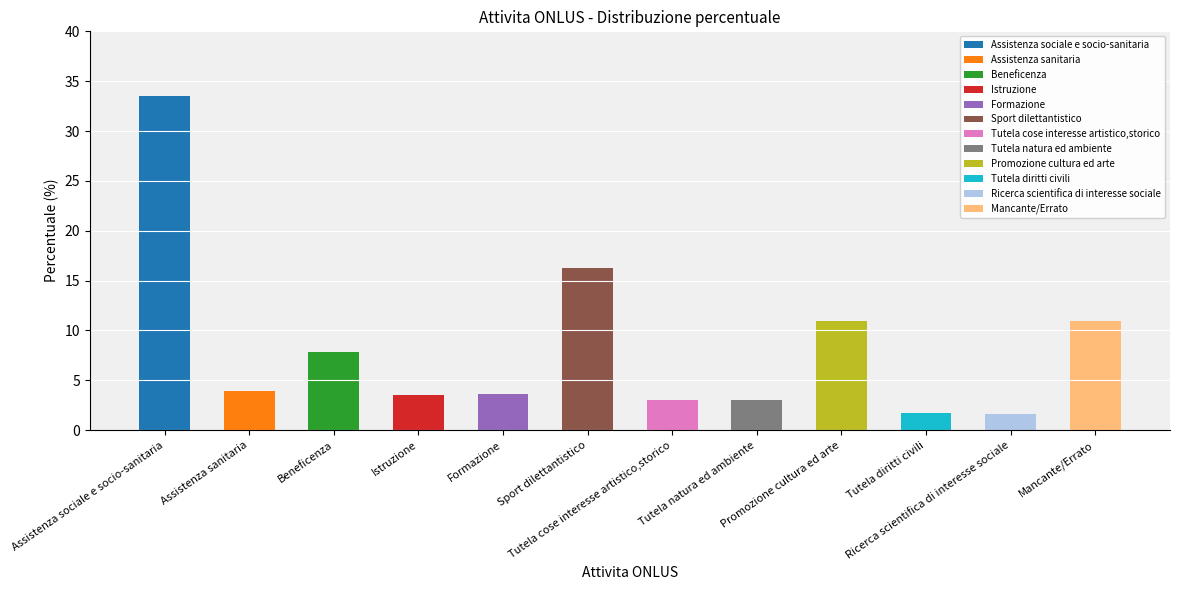

Does the chart contain stacked bars?

No